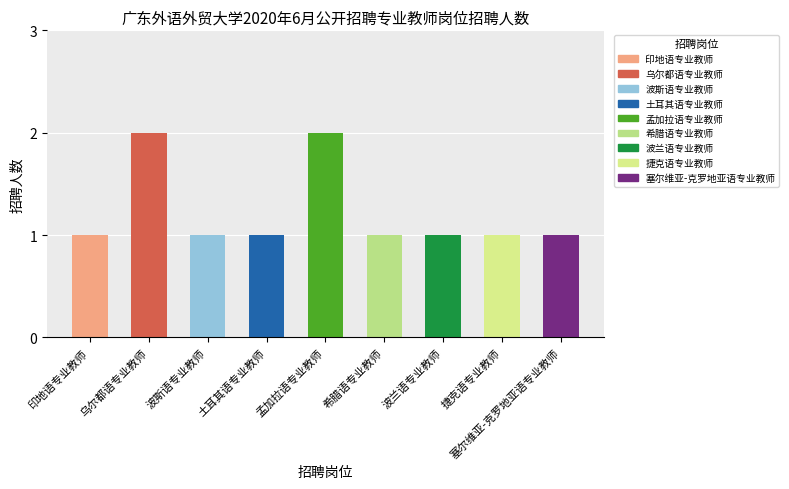

Reading left to right, transcribe all the data shown in this chart.

印地语专业教师=1	乌尔都语专业教师=2	波斯语专业教师=1	土耳其语专业教师=1	孟加拉语专业教师=2	希腊语专业教师=1	波兰语专业教师=1	捷克语专业教师=1	塞尔维亚-克罗地亚语专业教师=1